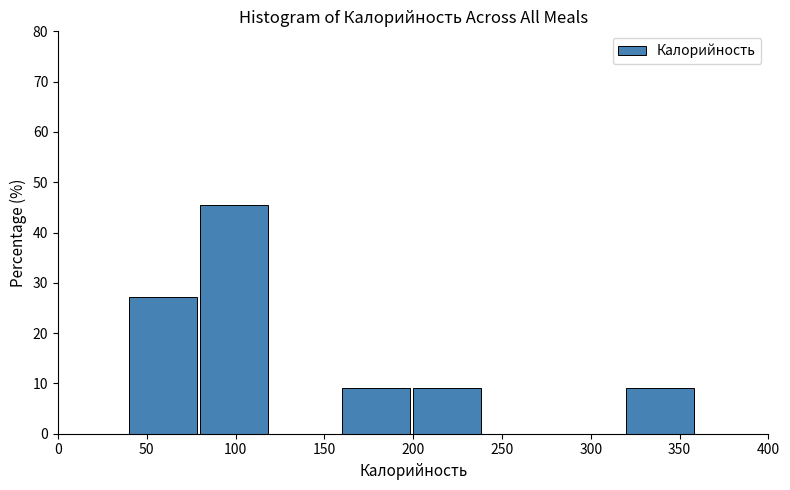

Reading left to right, list every bar in this chart as the range it spans on the x-axis followed by its height. The values are not printed on the chart, so give them approximately, as read against the axis.

0 to 40: 0
40 to 80: 27
80 to 120: 45
120 to 160: 0
160 to 200: 9
200 to 240: 9
240 to 280: 0
280 to 320: 0
320 to 360: 9
360 to 400: 0